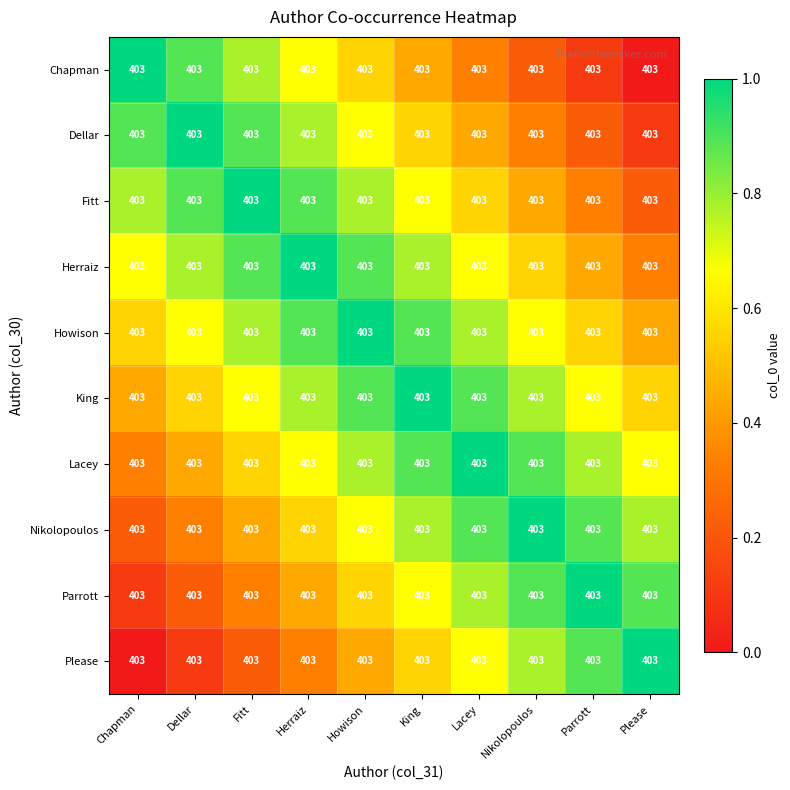

Read the King value at Parrott.

0.7